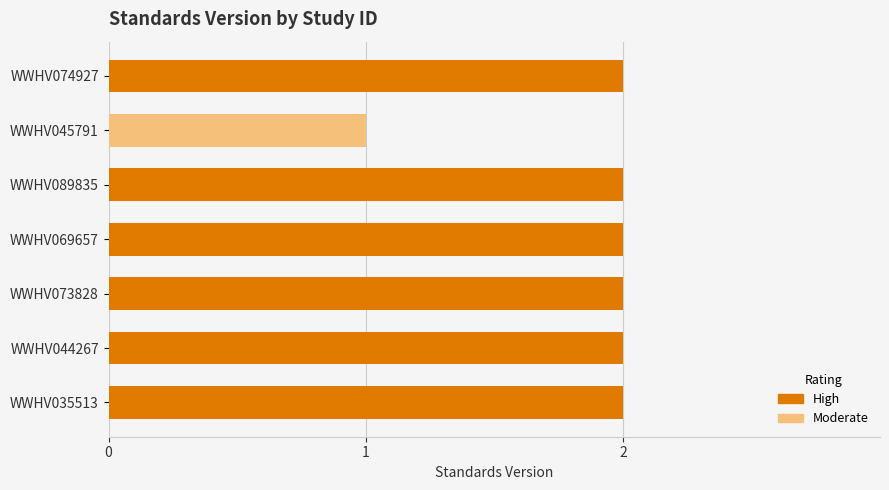

What is the label of the 3rd bar from the top?

WWHV089835